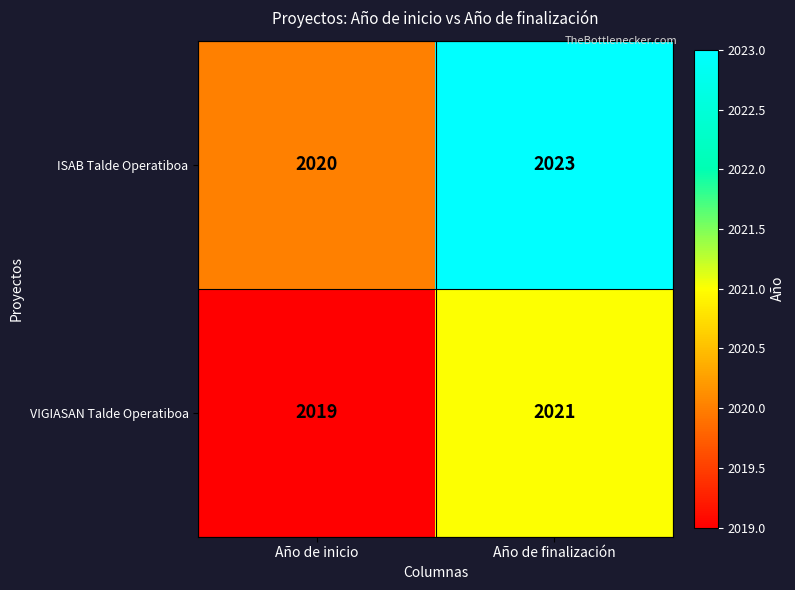

Between Año de inicio and Año de finalización, which series saw the biggest shift?

ISAB Talde Operatiboa